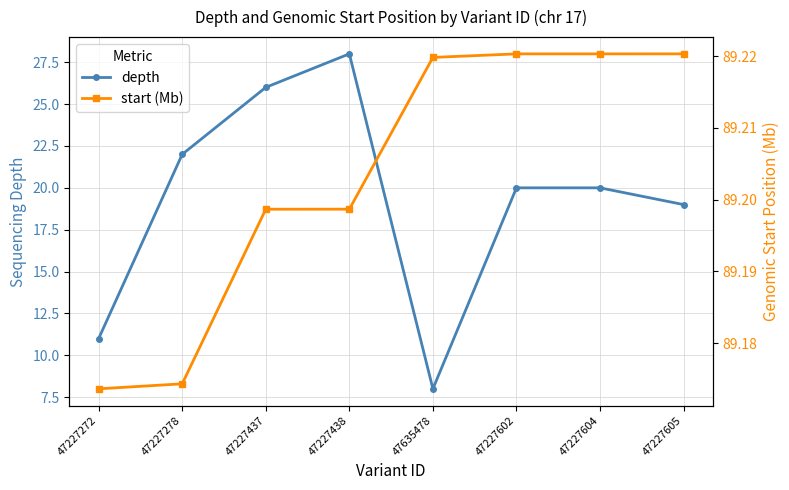

True or false: start (Mb) has more than 2 interior local peaks.

False